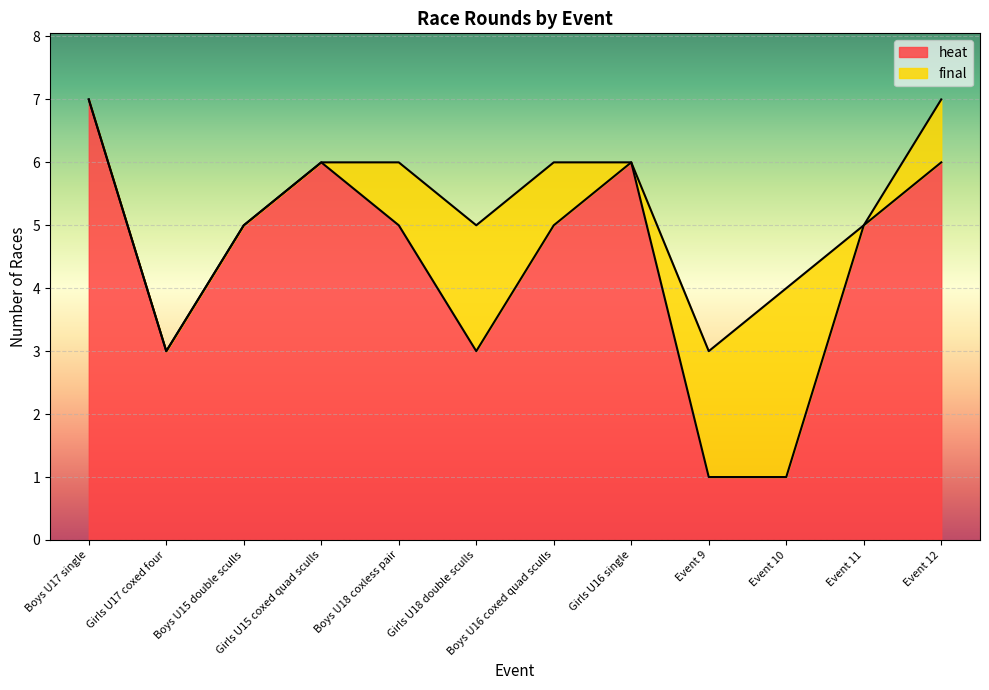

What is the value of the 8th point from the left?

6